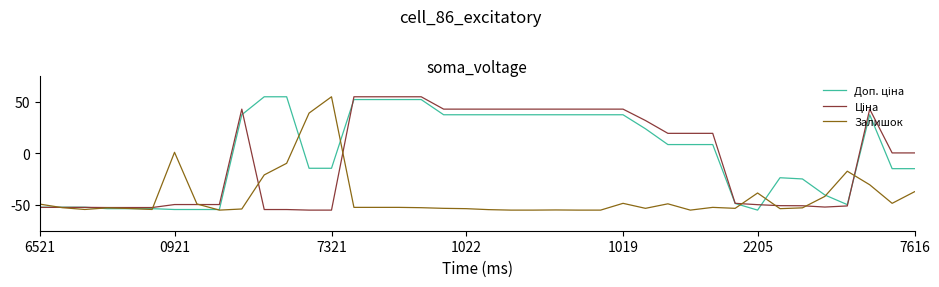

What is the minimum value shown in the chart?

-55.0